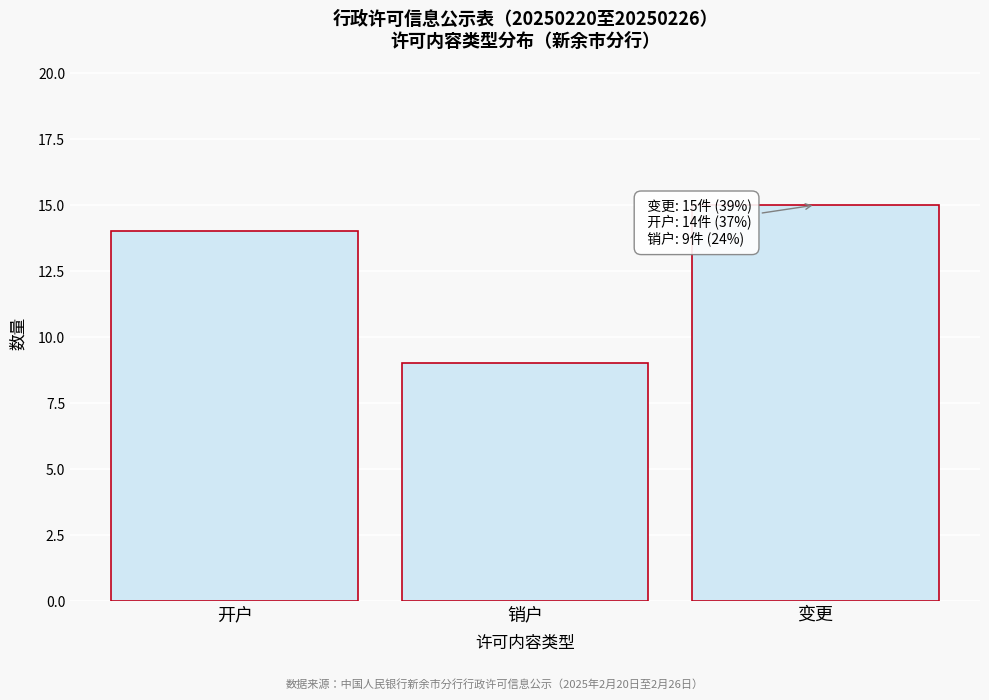

Reading left to right, transcribe all the data shown in this chart.

开户=14	销户=9	变更=15